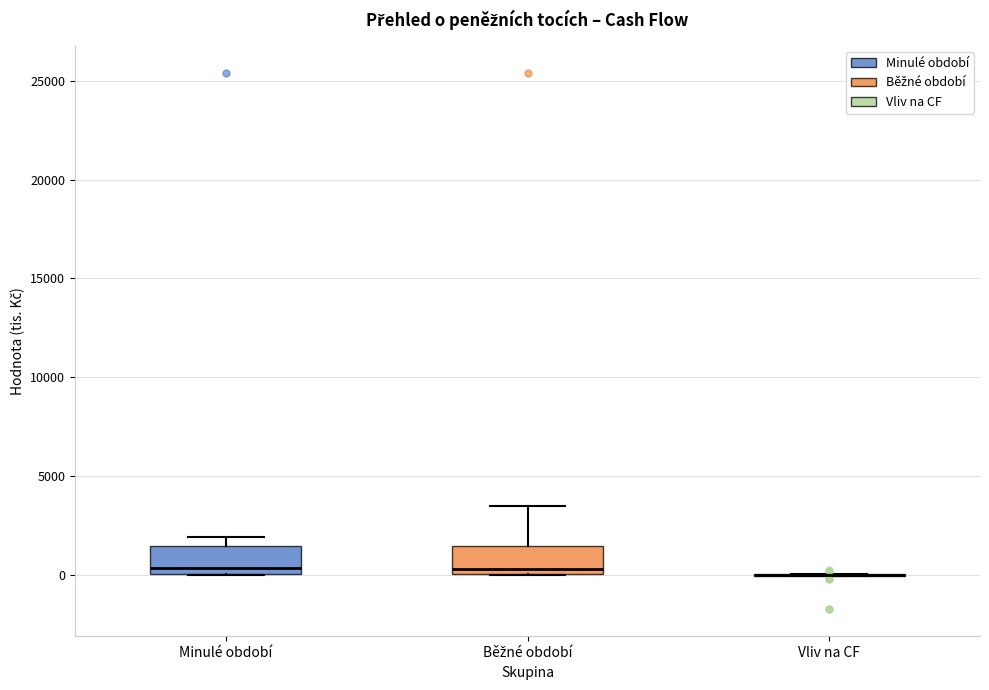

Reading left to right, transcribe this box plot: for each box, give where its median line is, the range the box spans, and where its two whiskers end, as read against the y-axis. The values are not printed on the chart, so give them approximately, as read against the axis.

Minulé období: median 500, box 0 to 1500, whiskers 0 to 2000
Běžné období: median 500, box 0 to 1500, whiskers 0 to 3500
Vliv na CF: box collapsed to a line at 0, whiskers 0 to 0